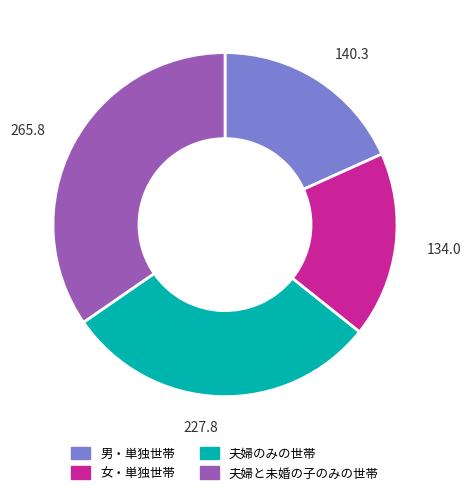

Combined, do 男・単独世帯 and 夫婦のみの世帯 account for over 50%?

No